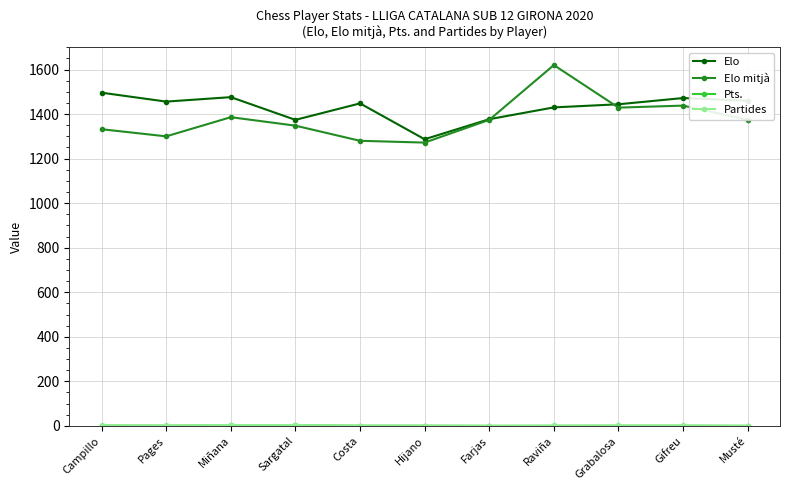

At which label does Elo mitjà reach its peak?

Raviña